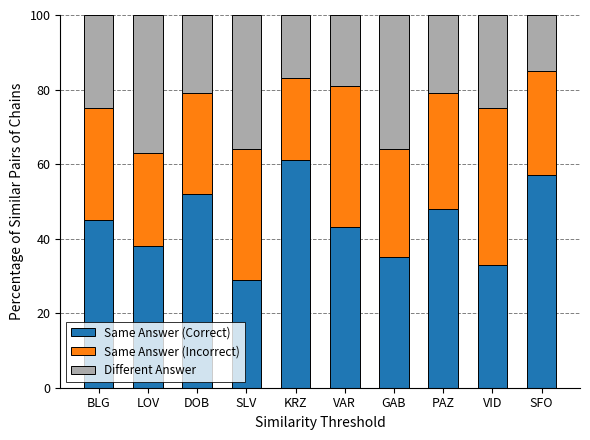

What is the total value across all series at SLV?

100